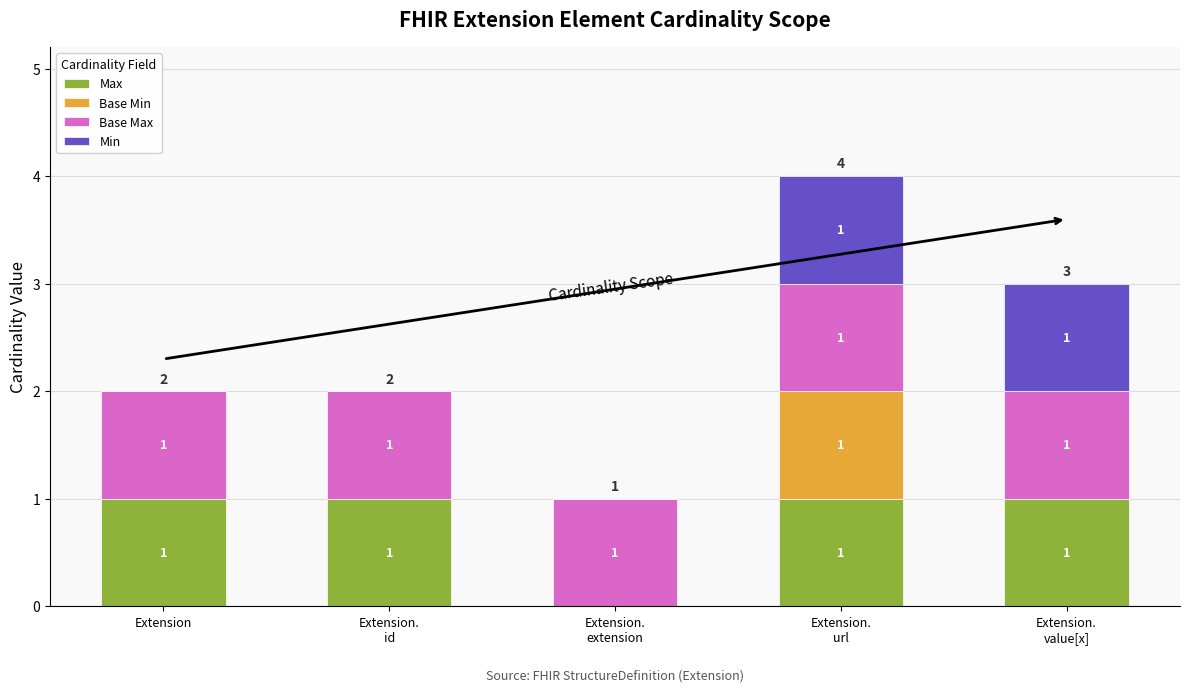

The Max series shows 1 at Extension. True or false?

True